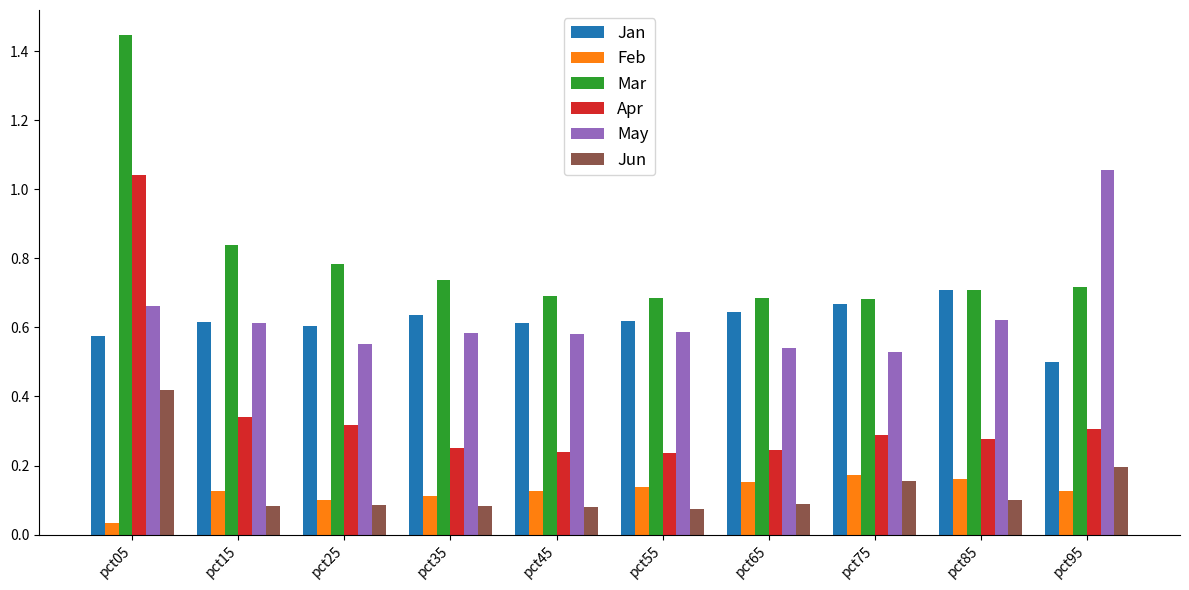

How many groups of bars are there?

10